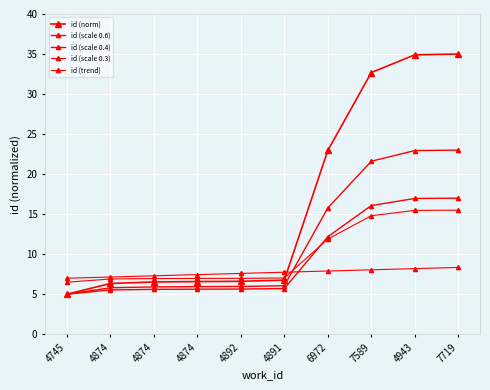

At how many categories does at least one series exceed 6?

10